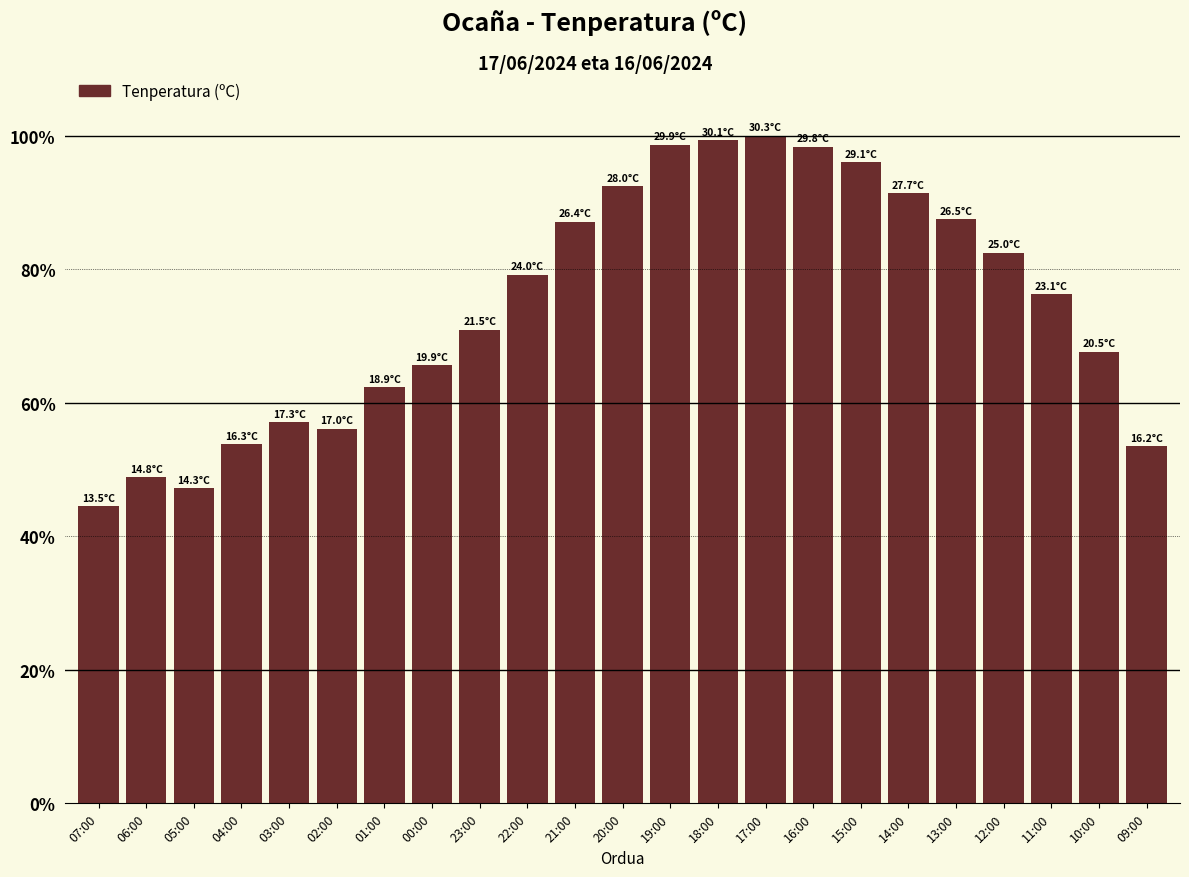

What is the value of the 18th bar from the left?

91.4